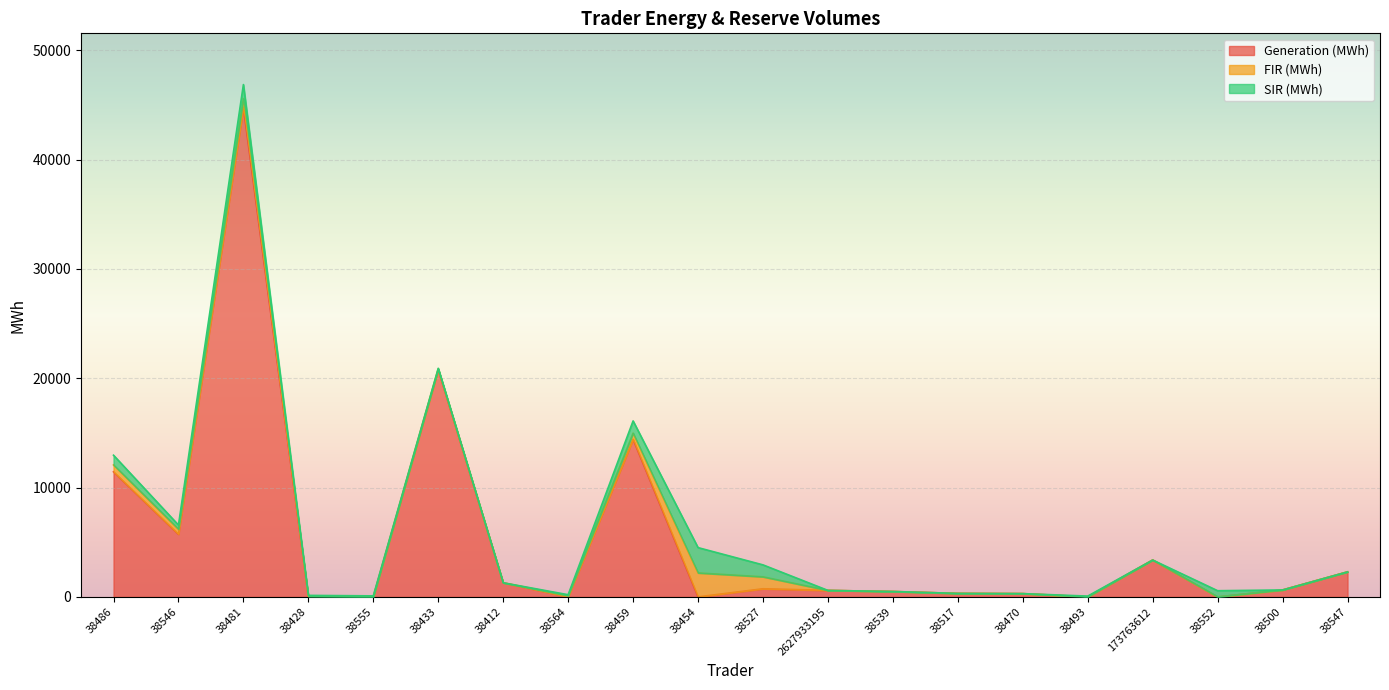

What position from the left is 38486?

1